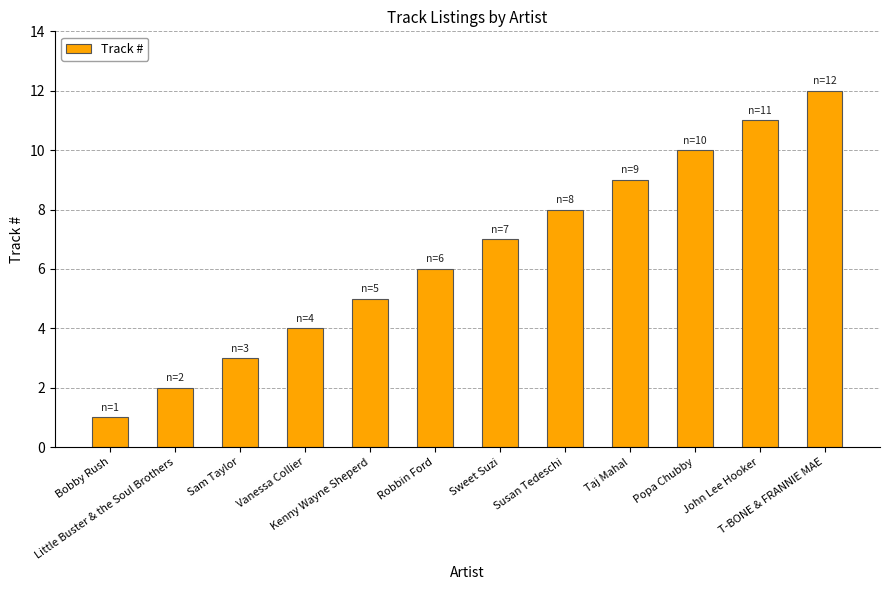

Are the bars grouped side by side (vs. stacked)?

No